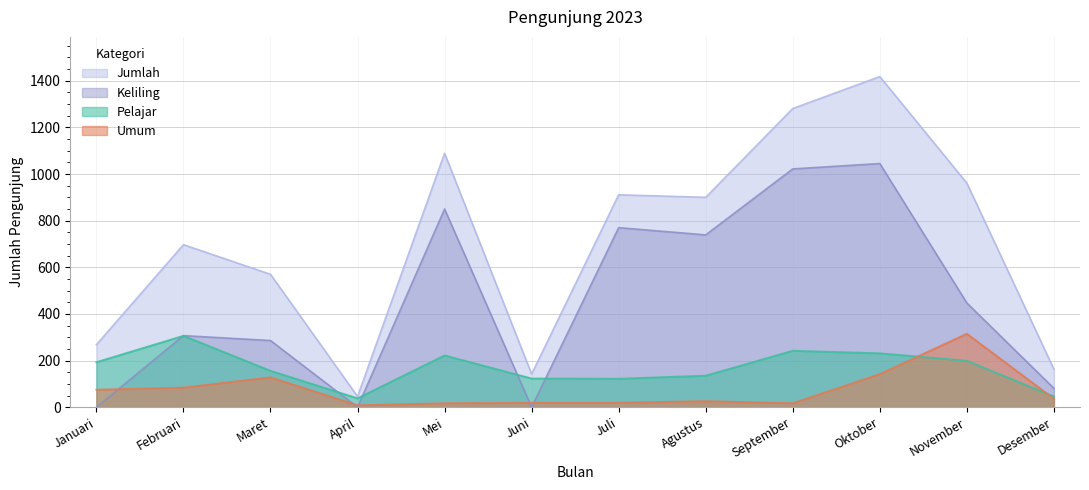

What is the sum of the Pelajar values at Mei and Januari?

415